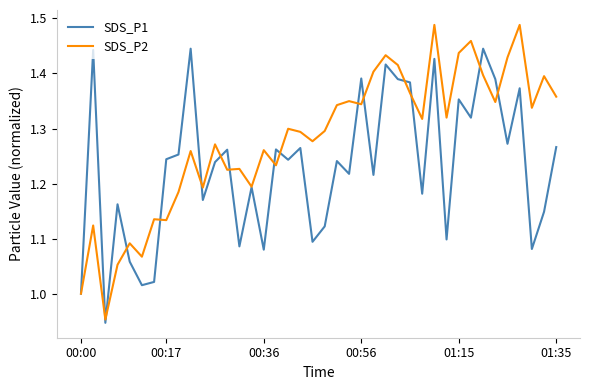

How many interior local valleys does the SDS_P1 series have?

14